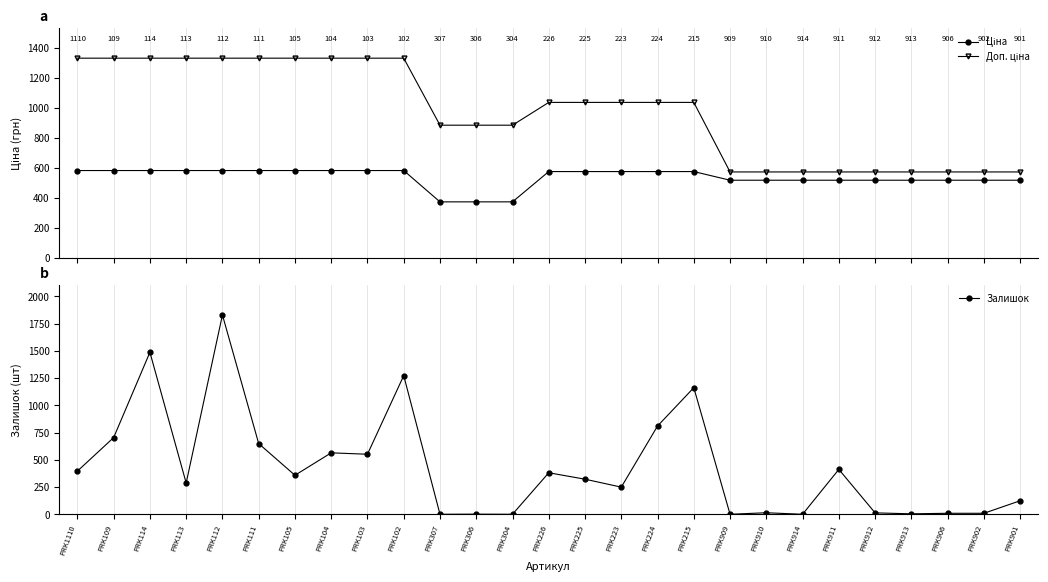

Does the chart display data point markers on the line(s)?

Yes